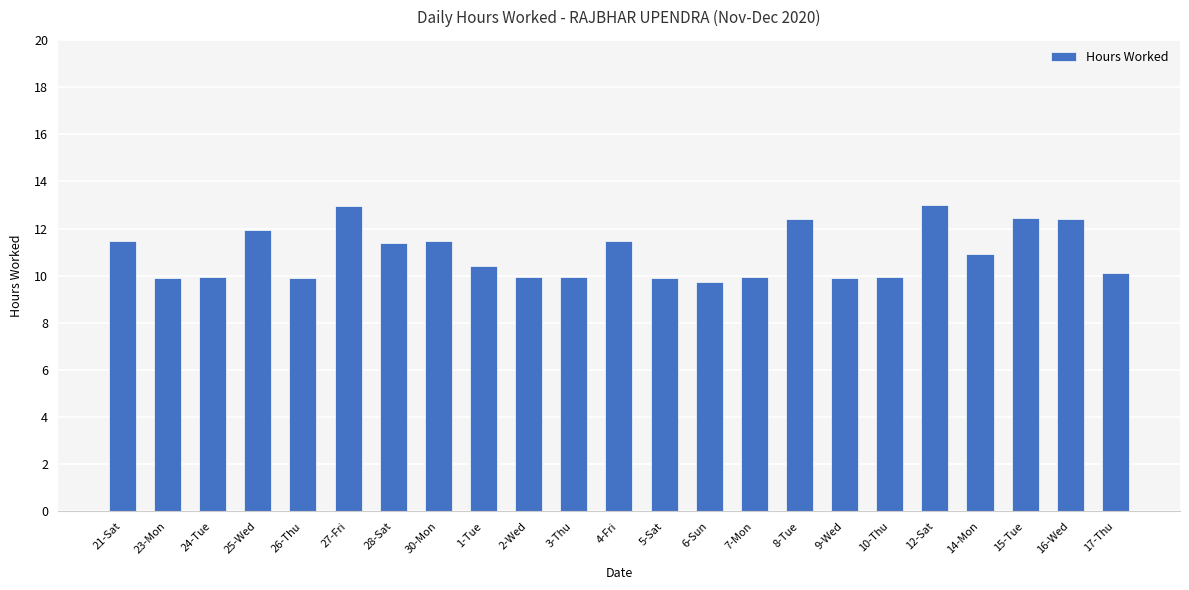

What is the sum of all values?

251.5